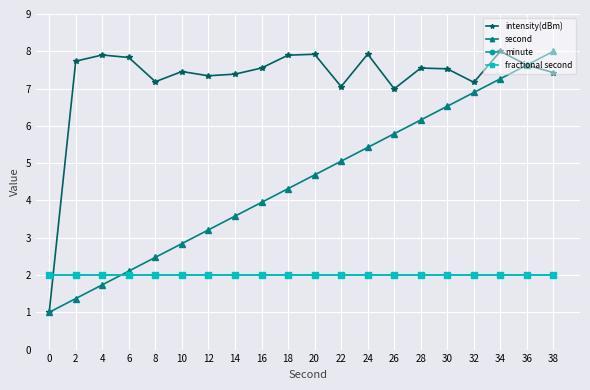

Is this an area chart (filled region under the line)?

No